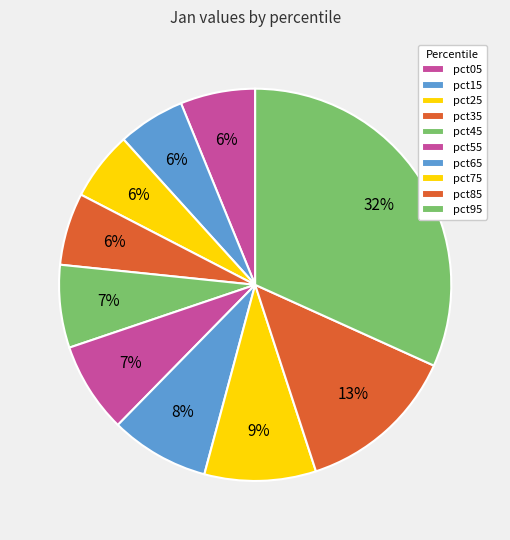

To the nearest percent, what is the difference between the pct45 and pct05 slice percentages?

1%